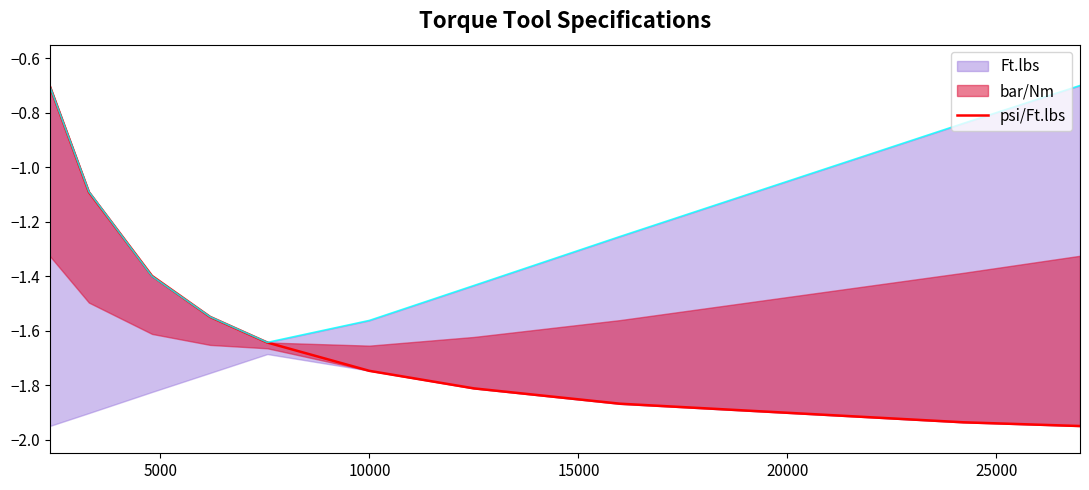

What is the highest value of the psi/Ft.lbs series?

-0.7